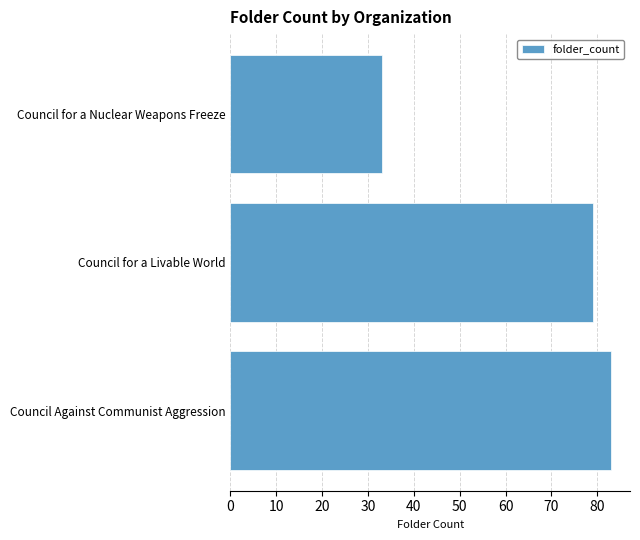

Between Council Against Communist Aggression and Council for a Livable World, which is larger?

Council Against Communist Aggression